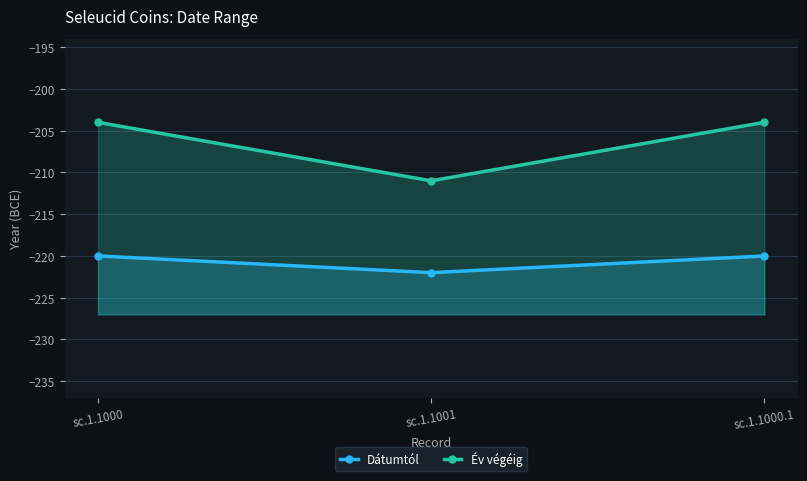

What is the label of the 2nd point from the right?

sc.1.1001